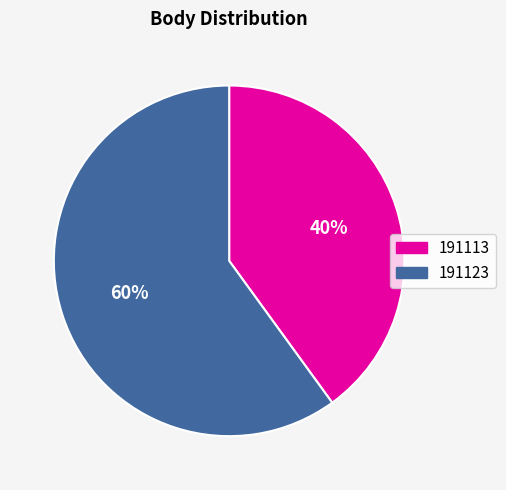

Rank the categories by value from highest to lowest.

191123, 191113